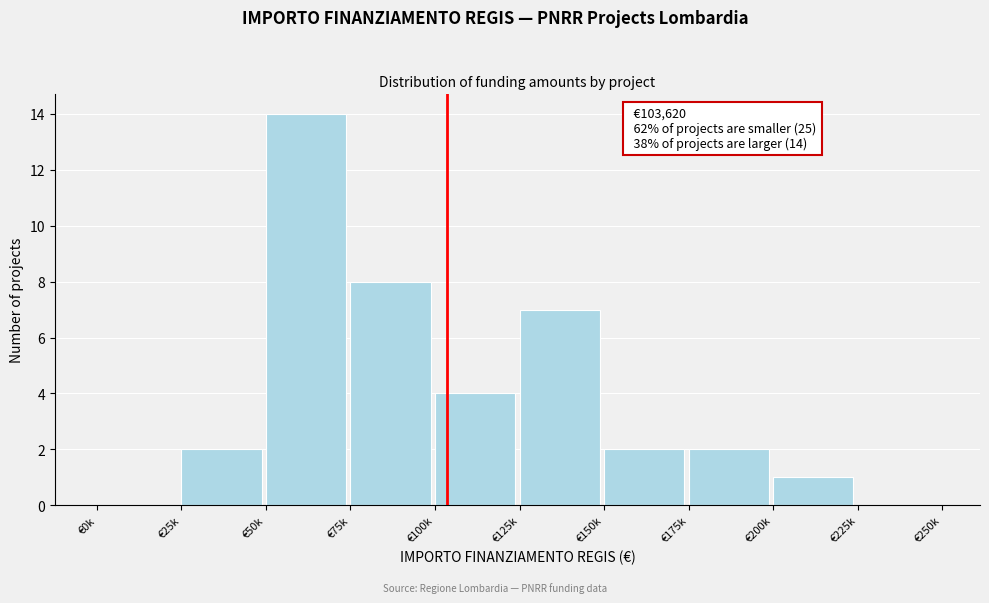

Reading left to right, what are all the values shown in this chart?

€0k=0	€25k=2	€50k=14	€75k=8	€100k=4	€125k=7	€150k=2	€175k=2	€200k=1	€225k=0